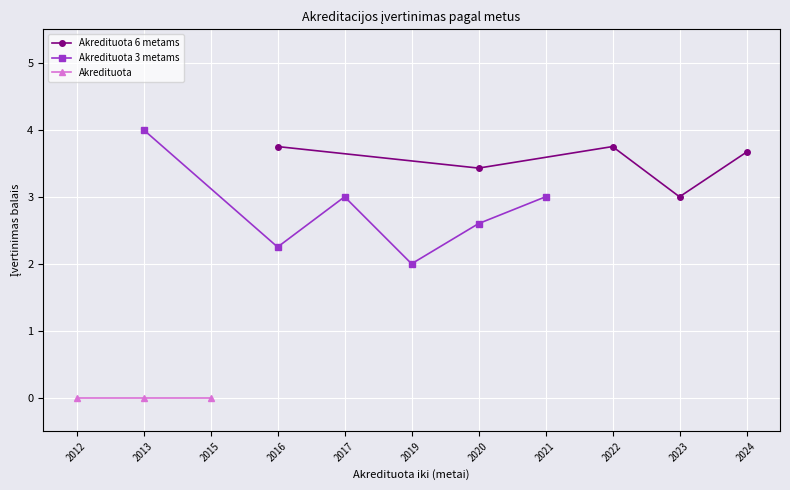

The value of Akredituota 6 metams at 2020 is 3.4. True or false?

True